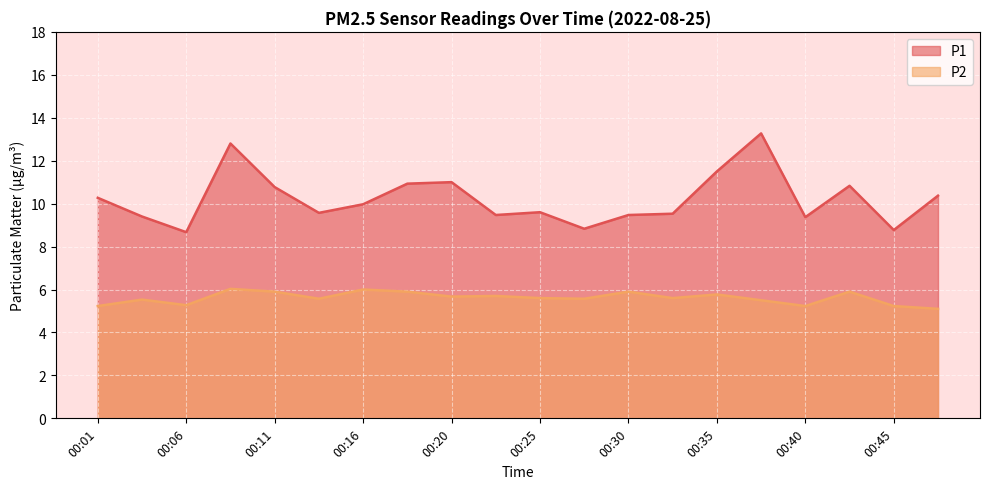

What is the difference between the maximum and second lowest values in the P1 series?

4.5